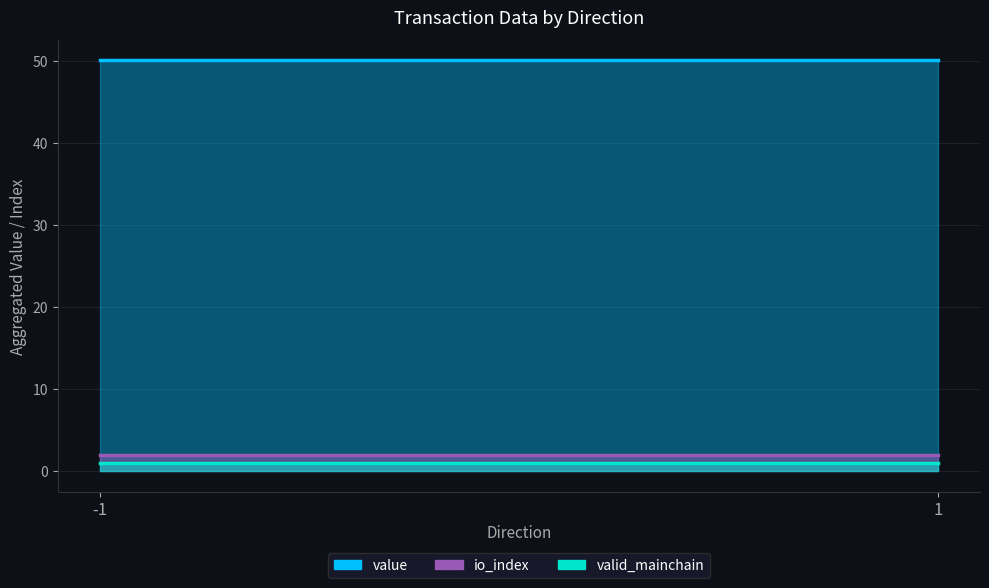

What is the sum of all value values?

500.2